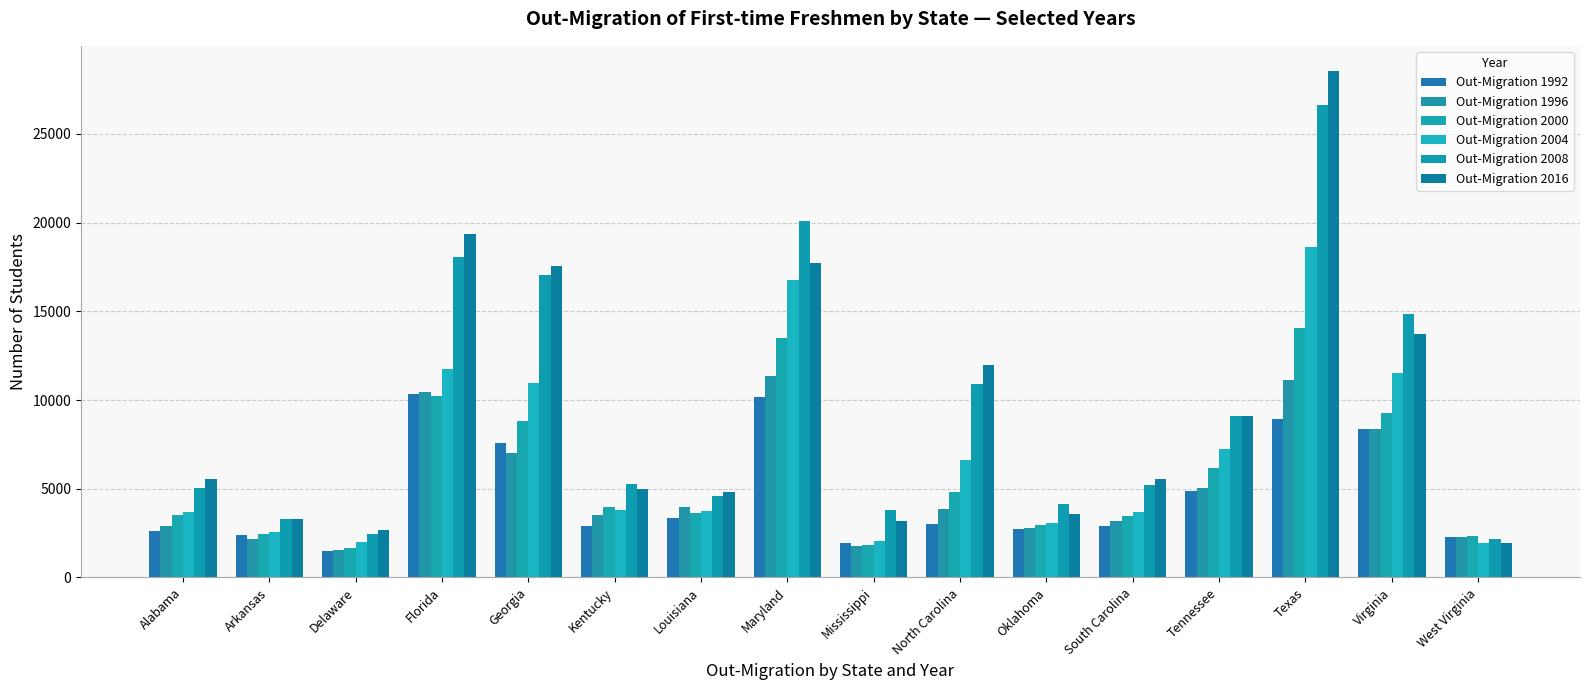

What position from the left is Delaware?

3